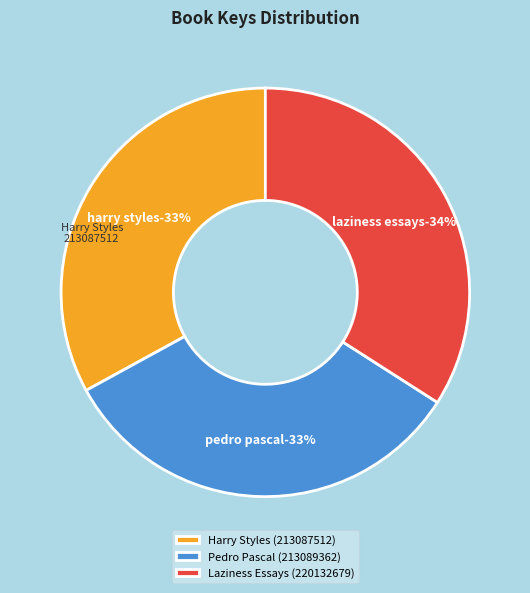

True or false: Harry Styles (213087512) accounts for 33% of the total.

True